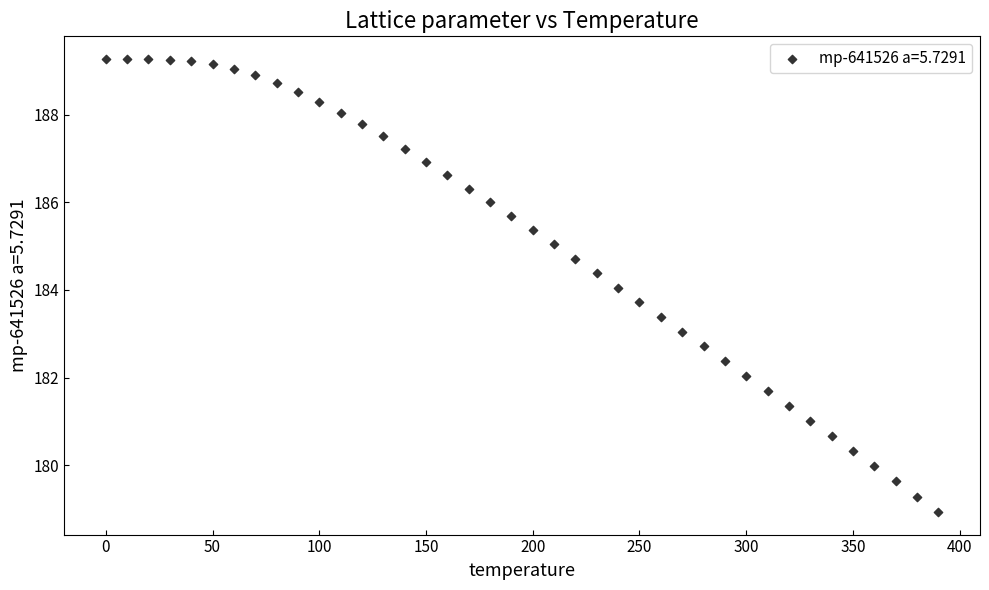

What is the range of X values (max minus min)?

390.0